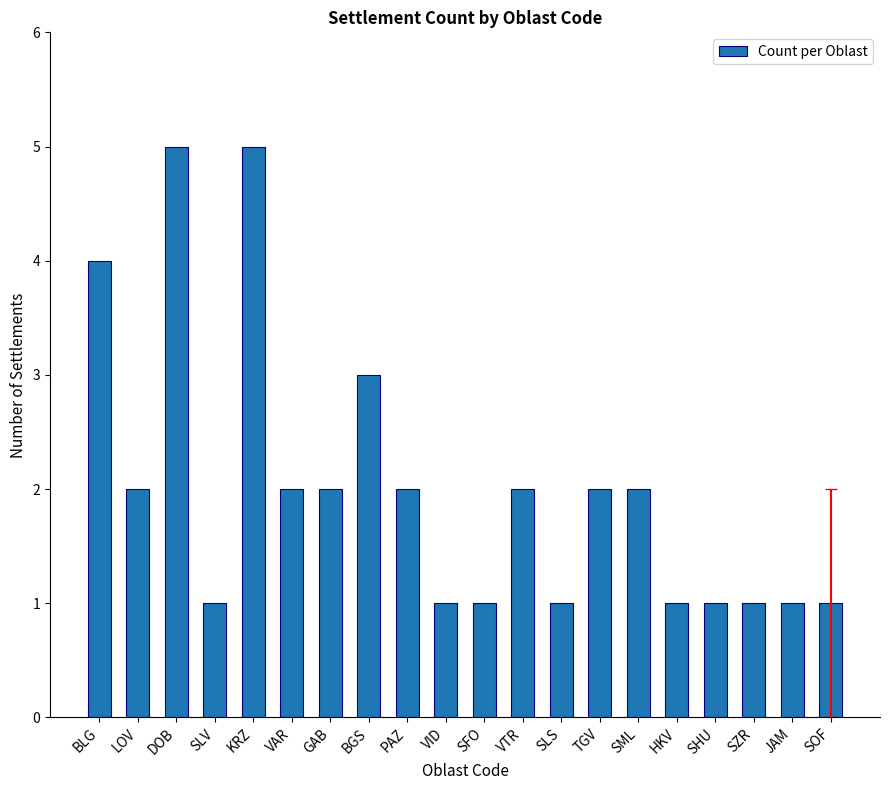

True or false: the data shows 0 at SHU.

False